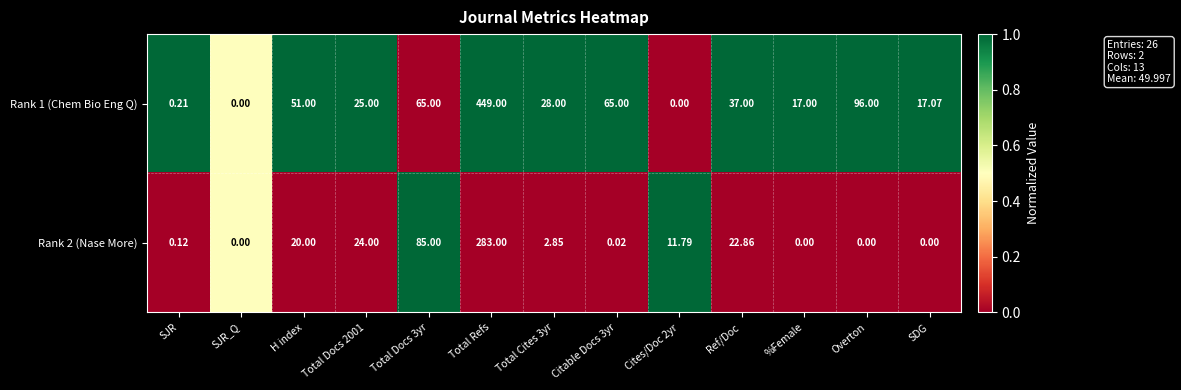

At which category is the sum across all series the highest?

Total Refs